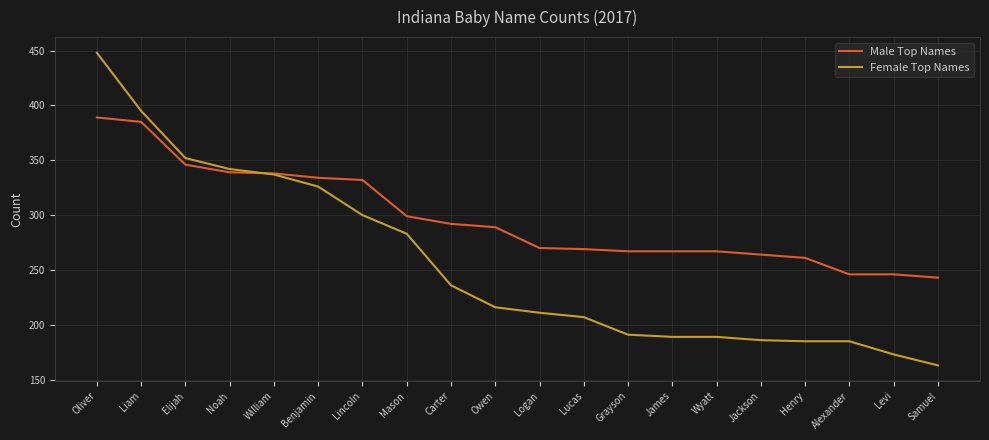

What is the difference between the highest and lowest values at Grayson?

76